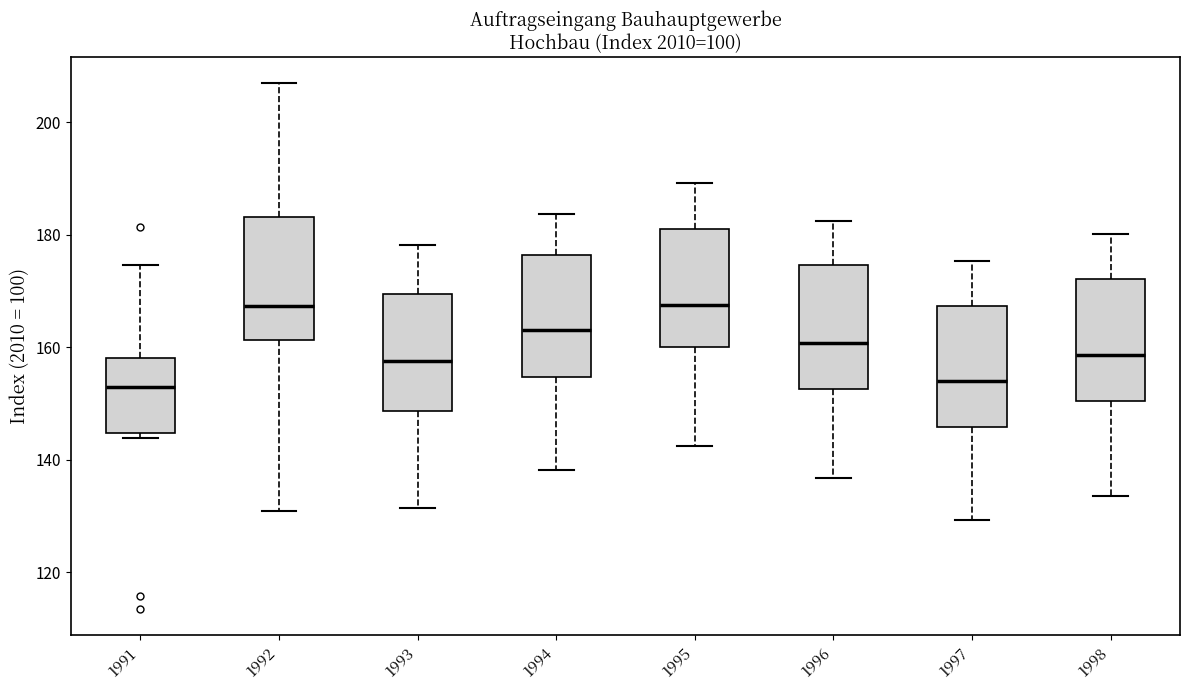

Reading left to right, transcribe this box plot: for each box, give where its median line is, the range the box spans, and where its two whiskers end, as read against the y-axis. The values are not printed on the chart, so give them approximately, as read against the axis.

1991: median 152, box 144 to 158, whiskers 144 (just below the box's lower edge) to 174
1992: median 168, box 162 to 184, whiskers 132 to 206
1993: median 158, box 148 to 170, whiskers 132 to 178
1994: median 164, box 154 to 176, whiskers 138 to 184
1995: median 168, box 160 to 182, whiskers 142 to 190
1996: median 160, box 152 to 174, whiskers 136 to 182
1997: median 154, box 146 to 168, whiskers 130 to 176
1998: median 158, box 150 to 172, whiskers 134 to 180